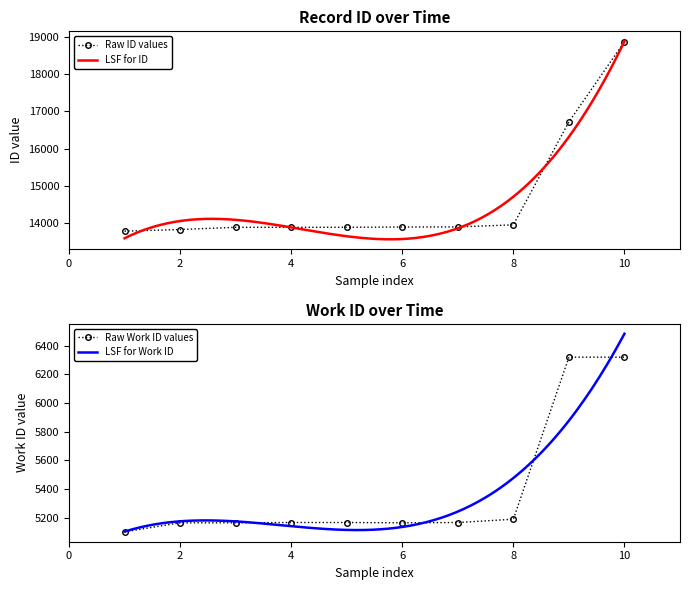

True or false: id and work_id intersect in this chart.

False